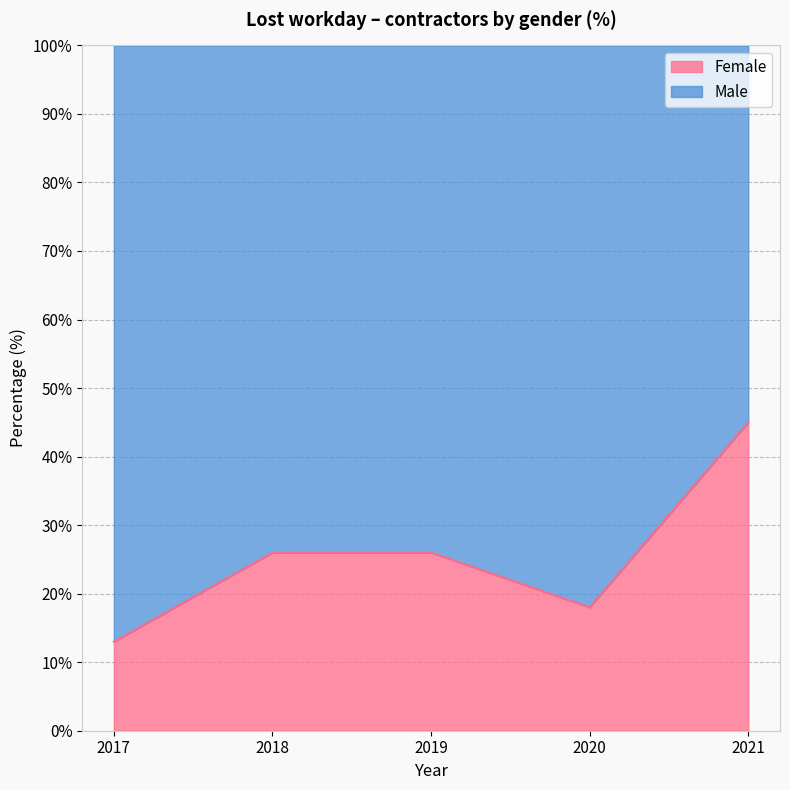

Reading left to right, what are all the values shown in this chart?

2017=13	2018=26	2019=26	2020=18	2021=45